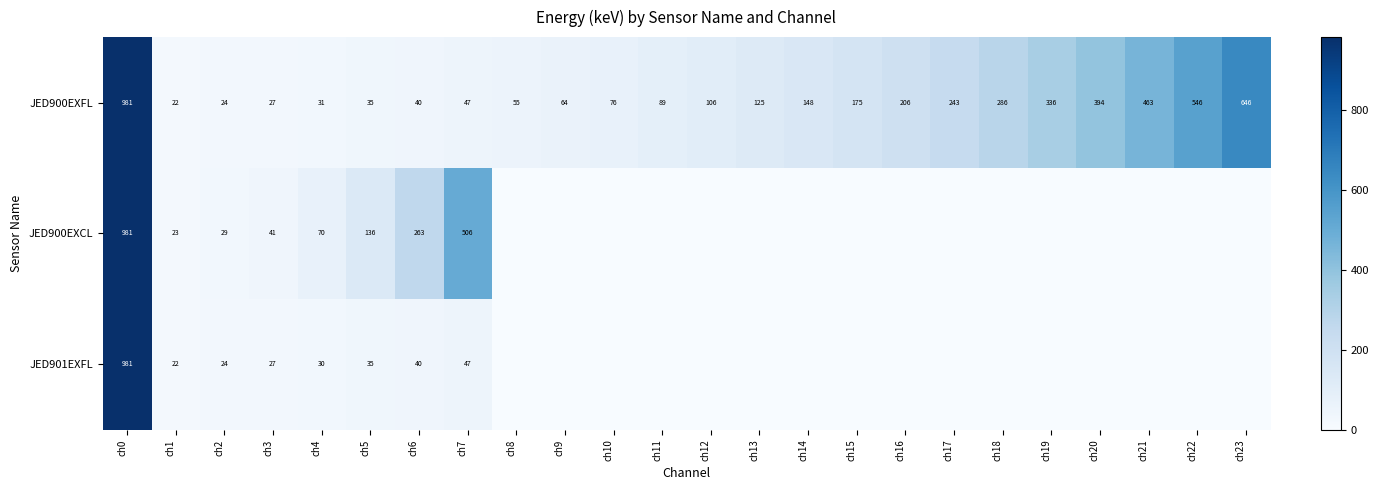

At how many categories does at least one series exceed 431?

5